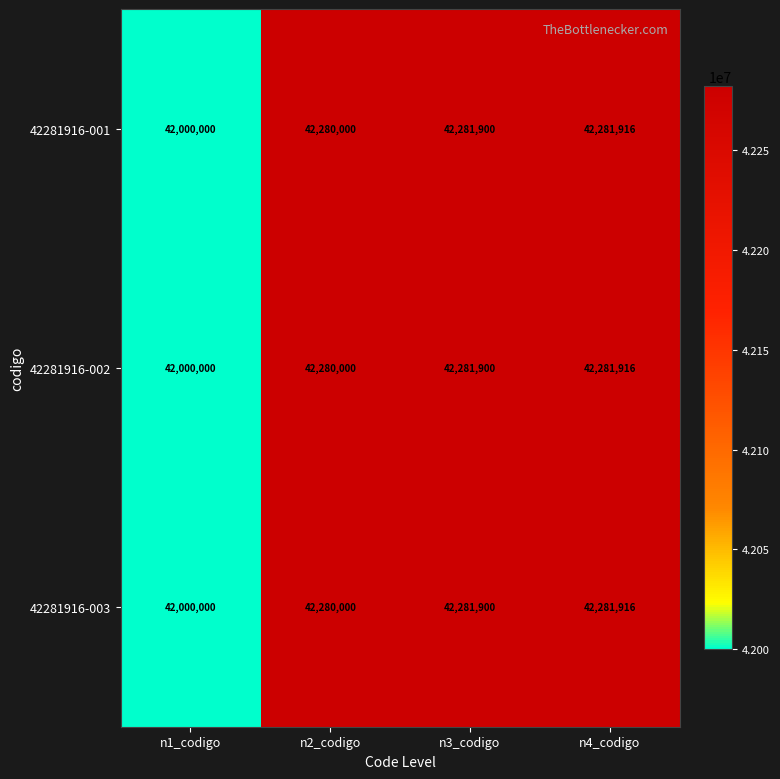

What is the average value of the 42281916-001 series?

42210954